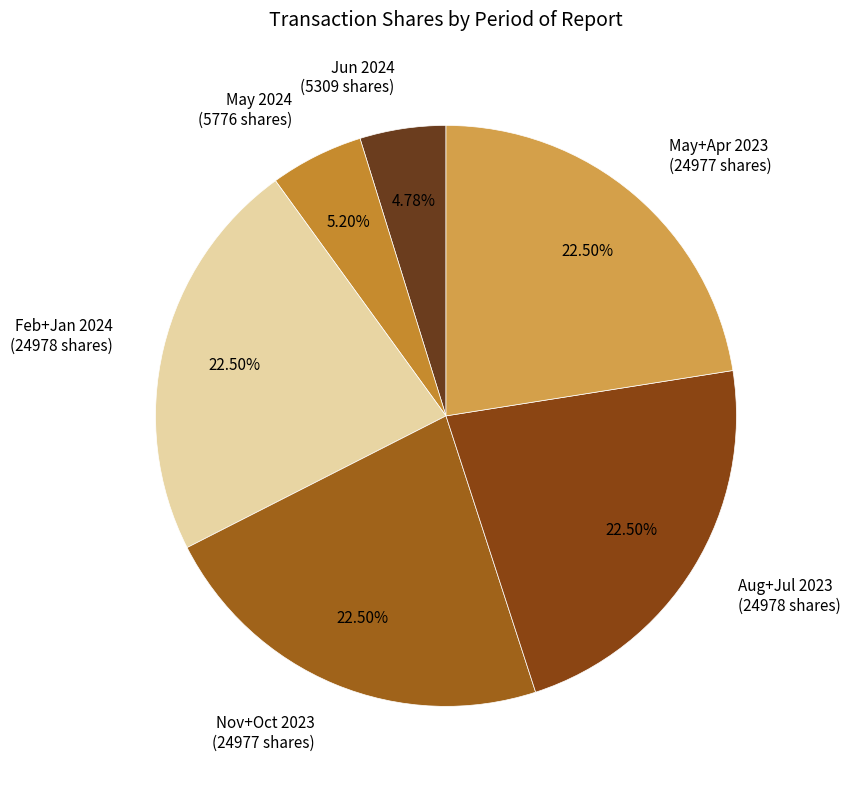

Is there any slice that represents more than half of the pie?

No